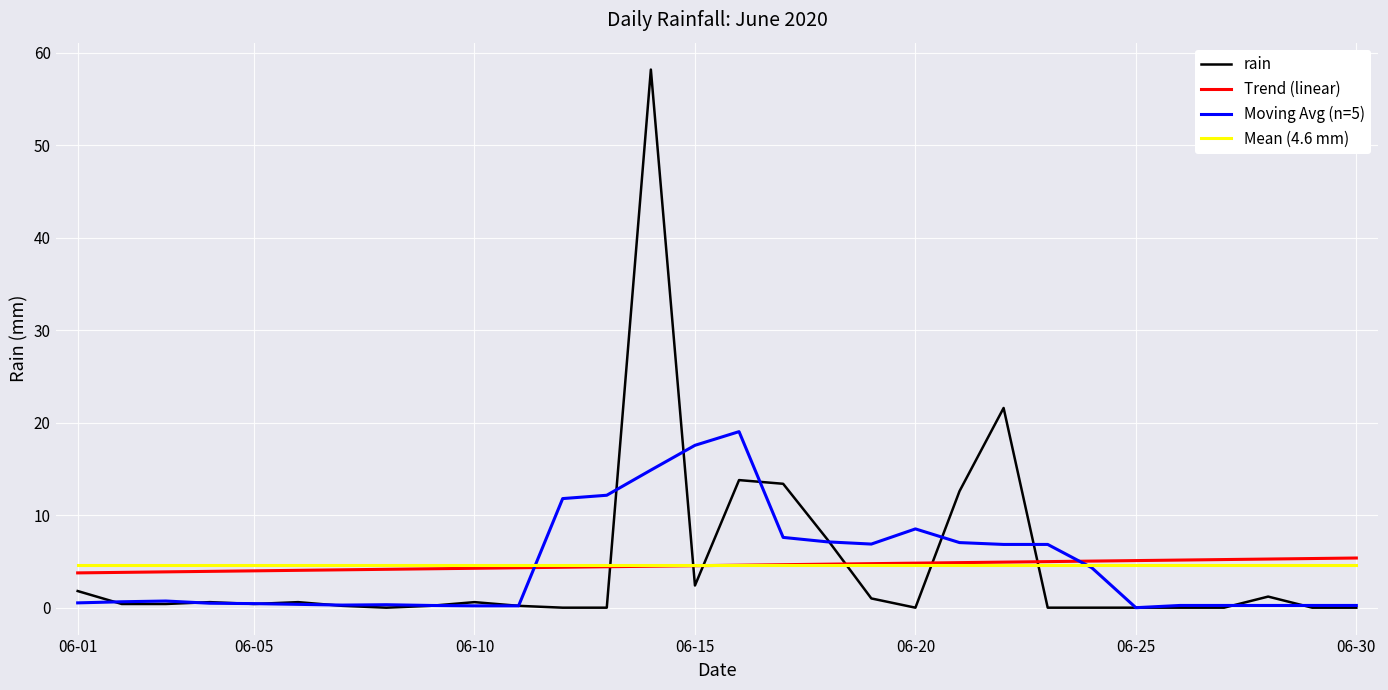

Which series has the widest spread of values?

rain